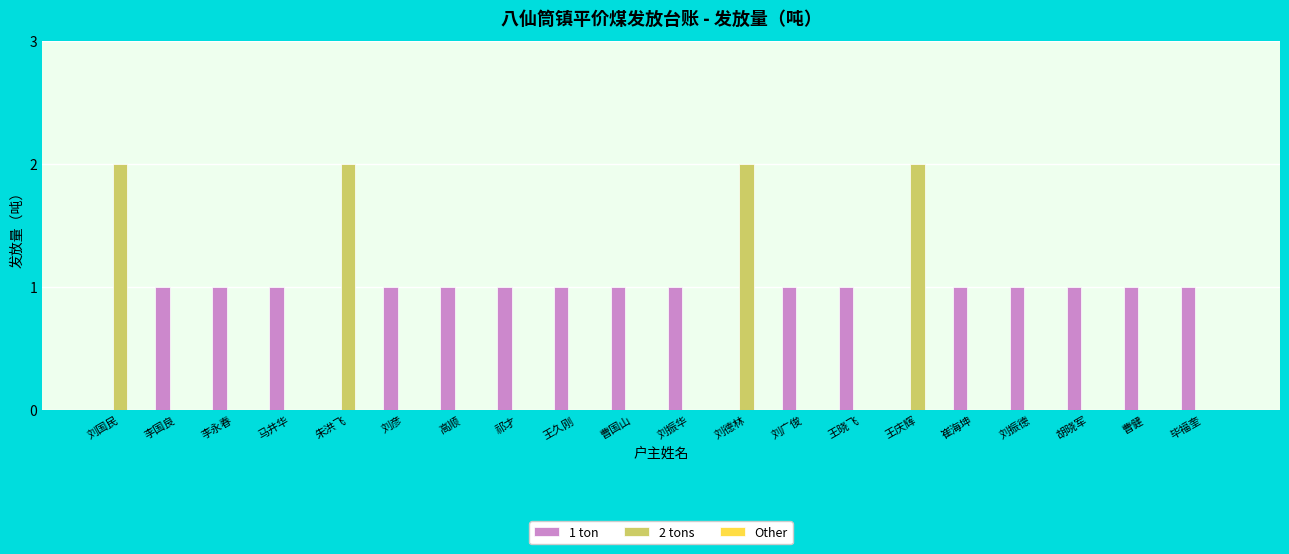

What is the sum of all 1 ton values?

16